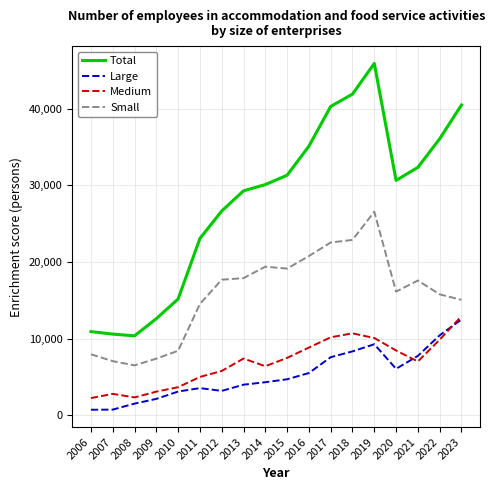

Which series changed the most between 2008 and 2019?

Total